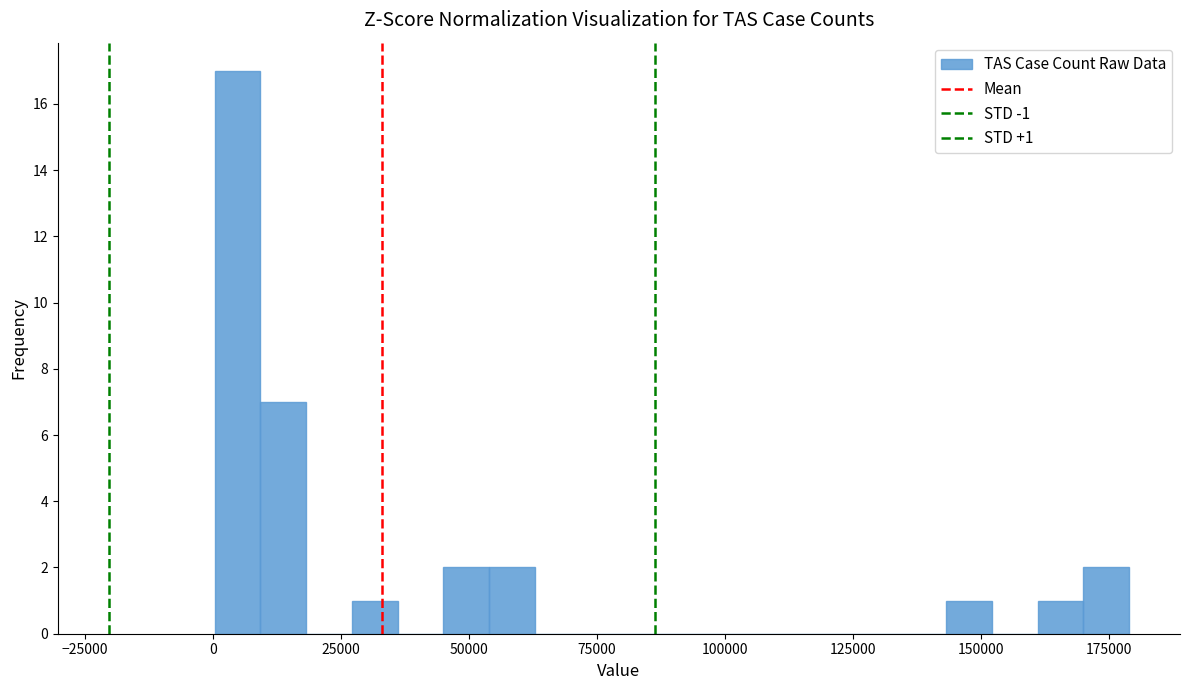

Read against the x-axis, roughly where is the centre of the tallest bar?

5000